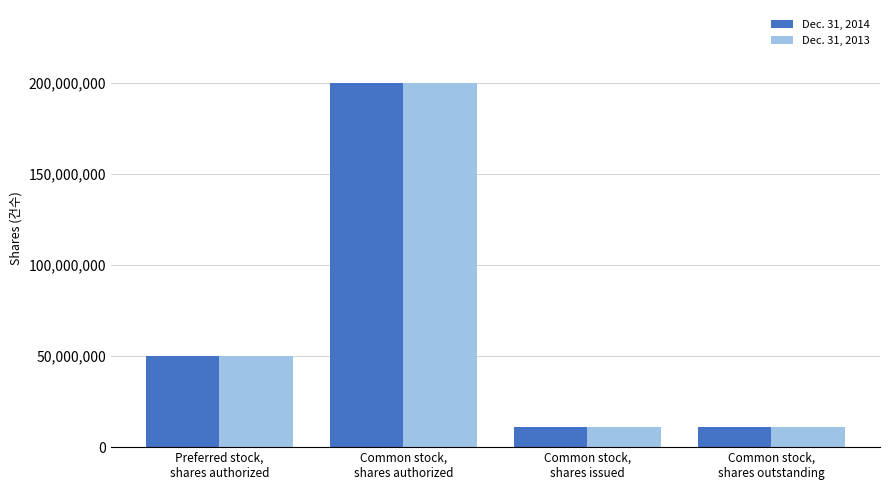

Reading left to right, what are all the values shown in this chart?

Dec. 31, 2014: 50000000	200000000	11300434	11300434
Dec. 31, 2013: 50000000	200000000	11300434	11300434